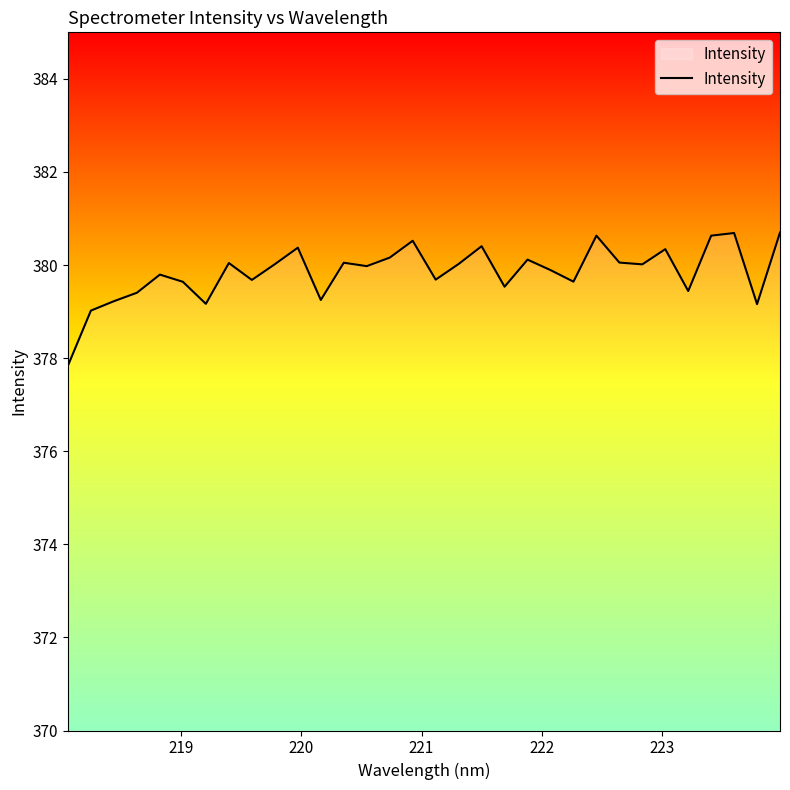

What is the greatest value displayed?

380.7